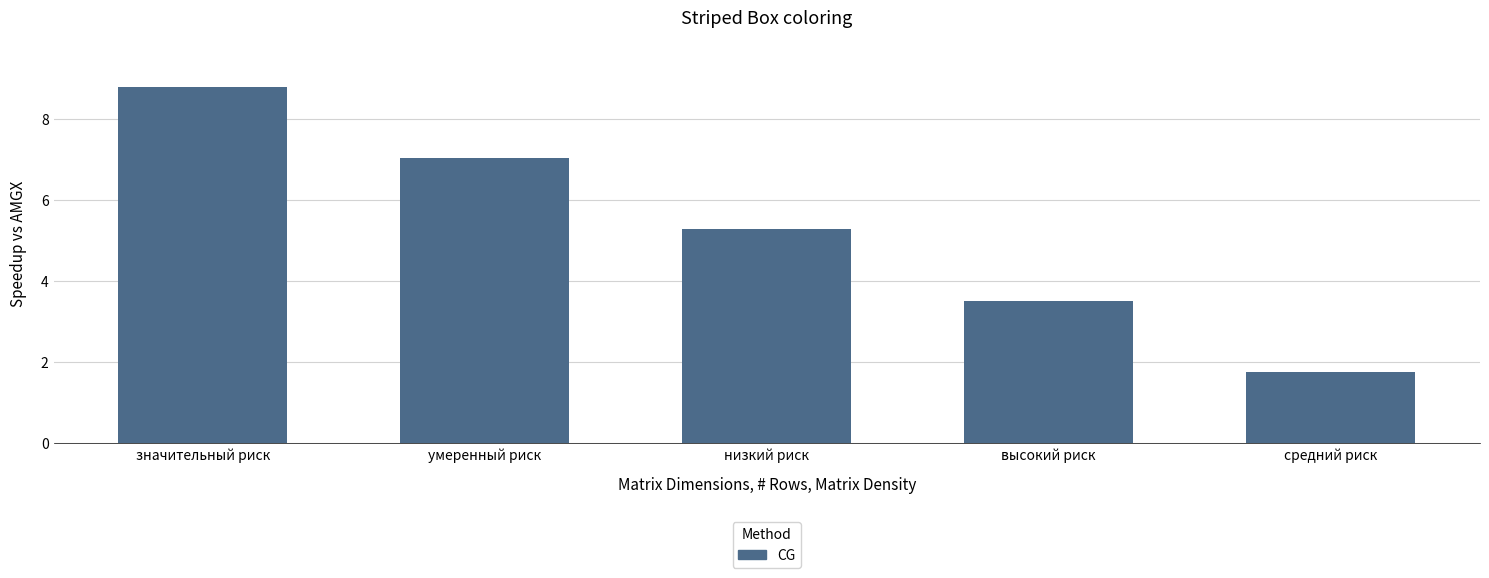

How many values are below 5?

2